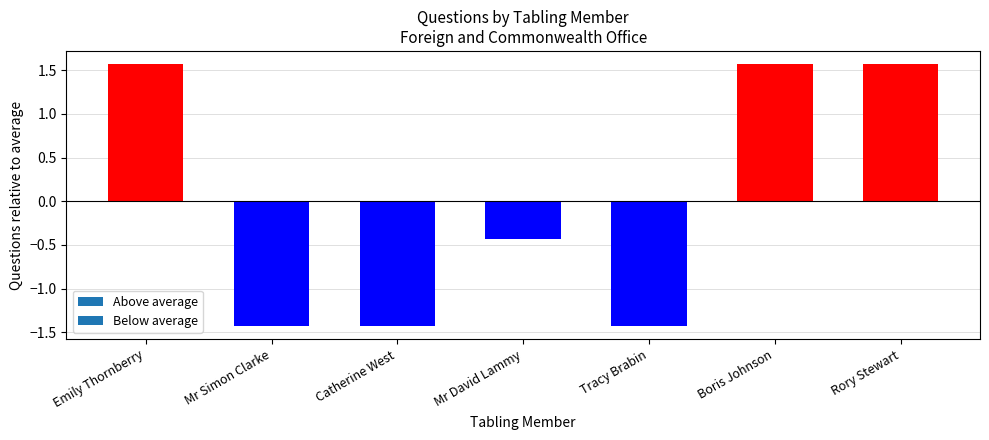

What is the label of the 7th bar from the right?

Emily Thornberry